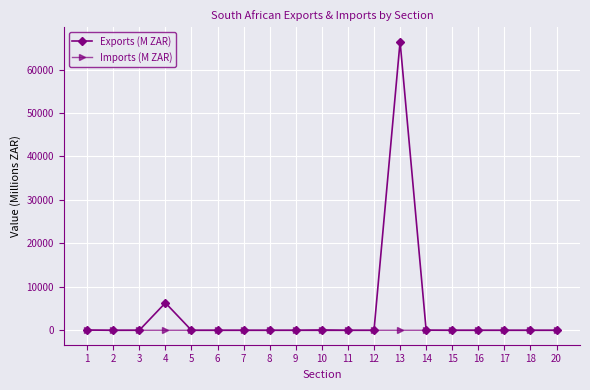

What is the average value of the Exports (M ZAR) series?

3833.3